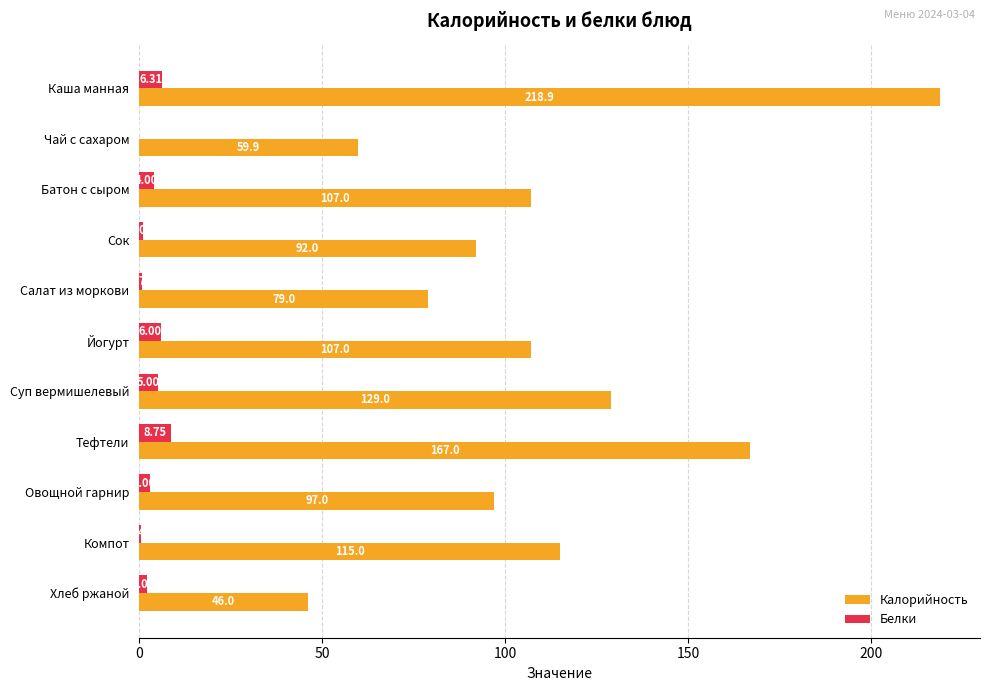

What is the sum of all Калорийность values?

1217.8